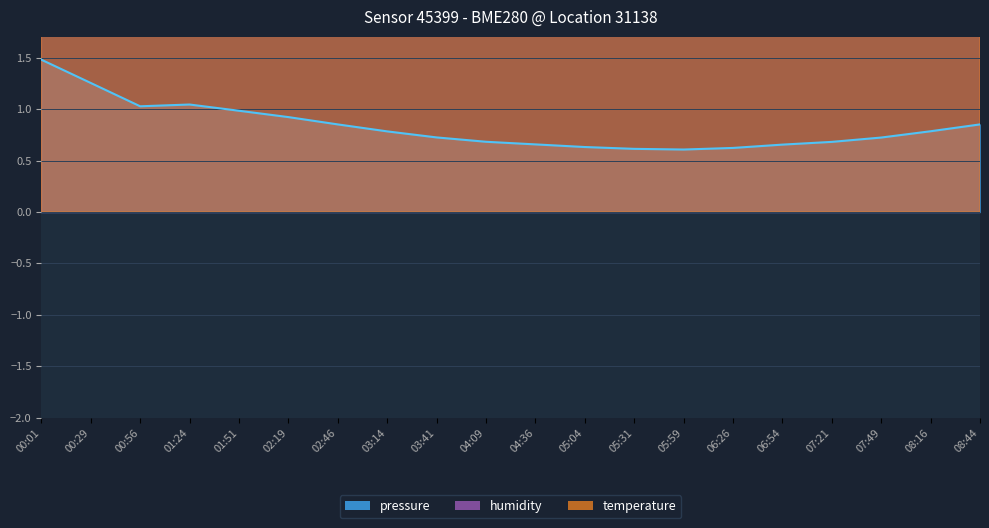

Which series has the widest spread of values?

temperature